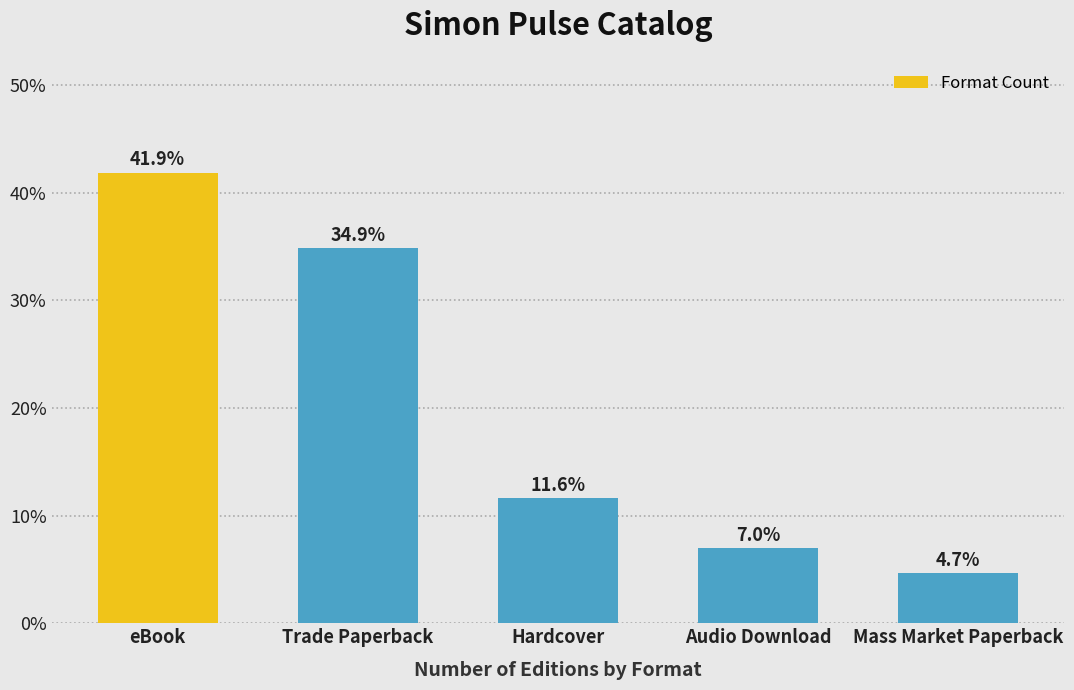

Reading left to right, what are all the values shown in this chart?

41.9	34.9	11.6	7.0	4.7